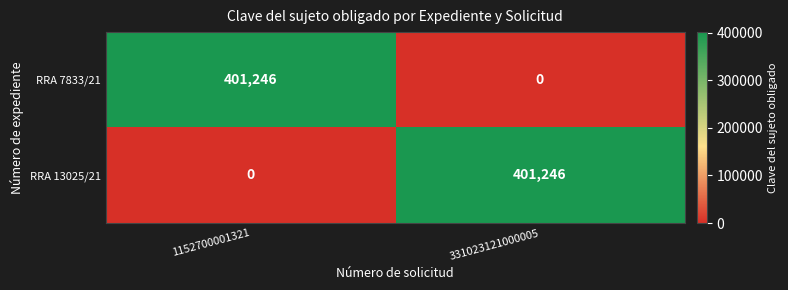

Reading left to right, extract all data points from this chart.

RRA 7833/21: 1152700001321=401246	331023121000005=0
RRA 13025/21: 1152700001321=0	331023121000005=401246